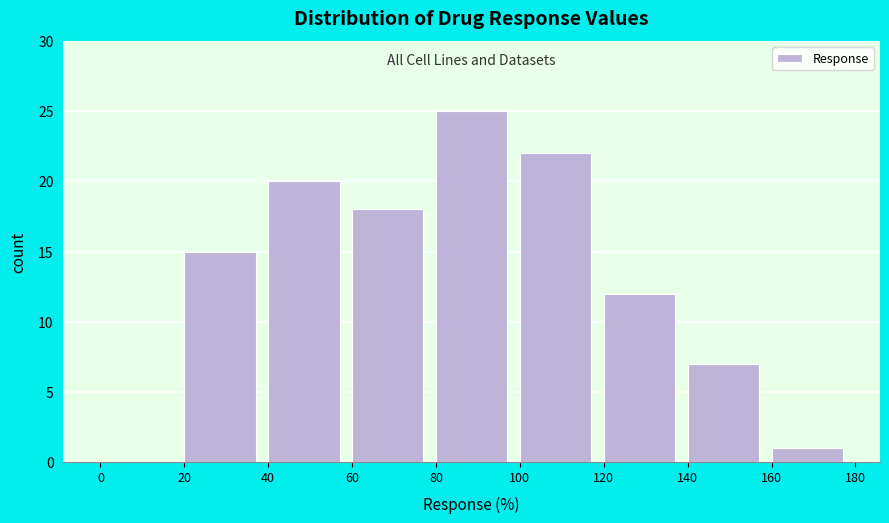

Reading left to right, list every bar in this chart as the range it spans on the x-axis followed by its height. The values are not printed on the chart, so give them approximately, as read against the axis.

0 to 20: 0
20 to 40: 15
40 to 60: 20
60 to 80: 18
80 to 100: 25
100 to 120: 22
120 to 140: 12
140 to 160: 7
160 to 180: 1